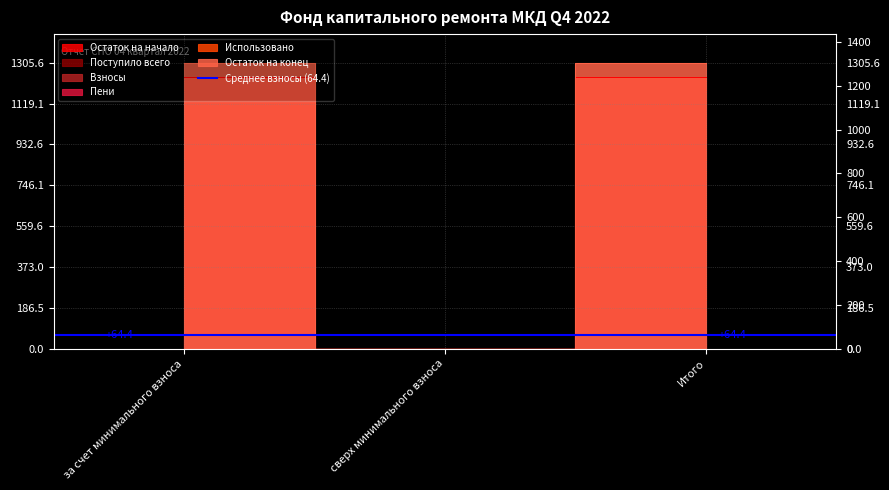

How many data points does each series have?

3